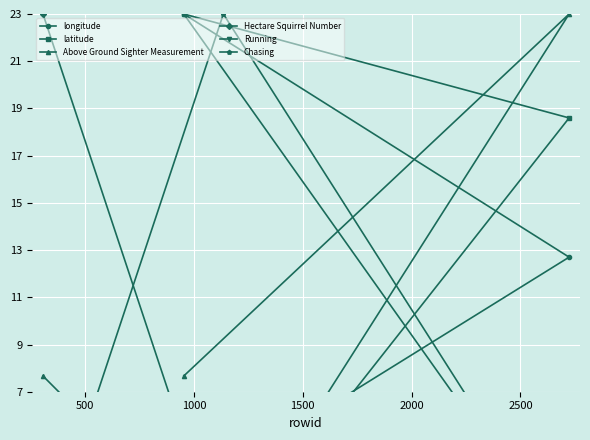

What is the value of the Above Ground Sighter Measurement point at the 4th from the left?

7.7